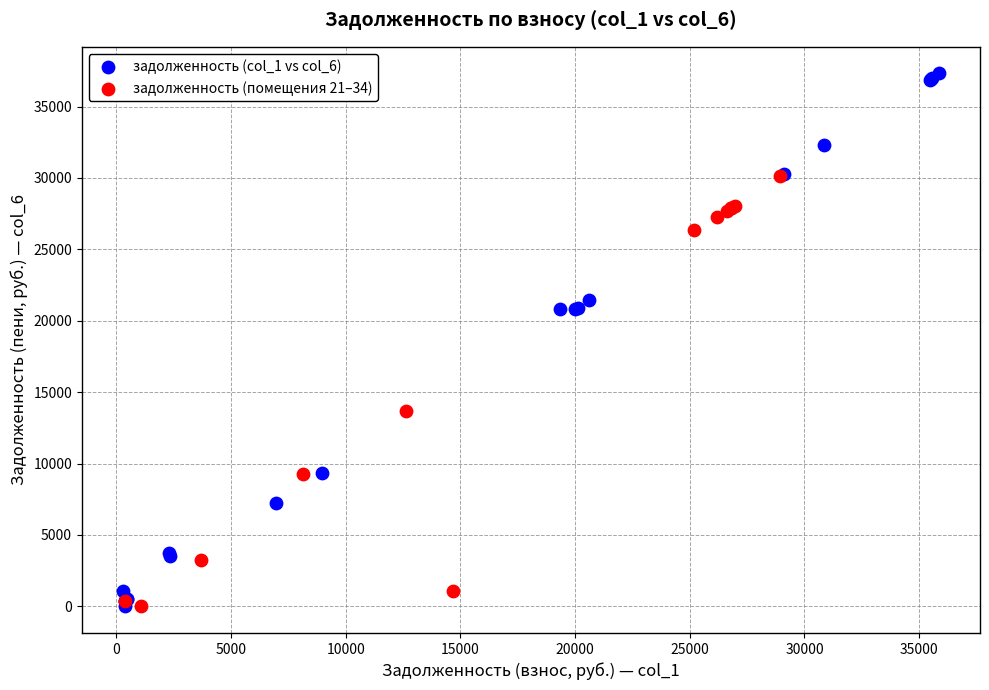

Which series reaches the maximum Y coordinate?

задолженность (col_1 vs col_6)